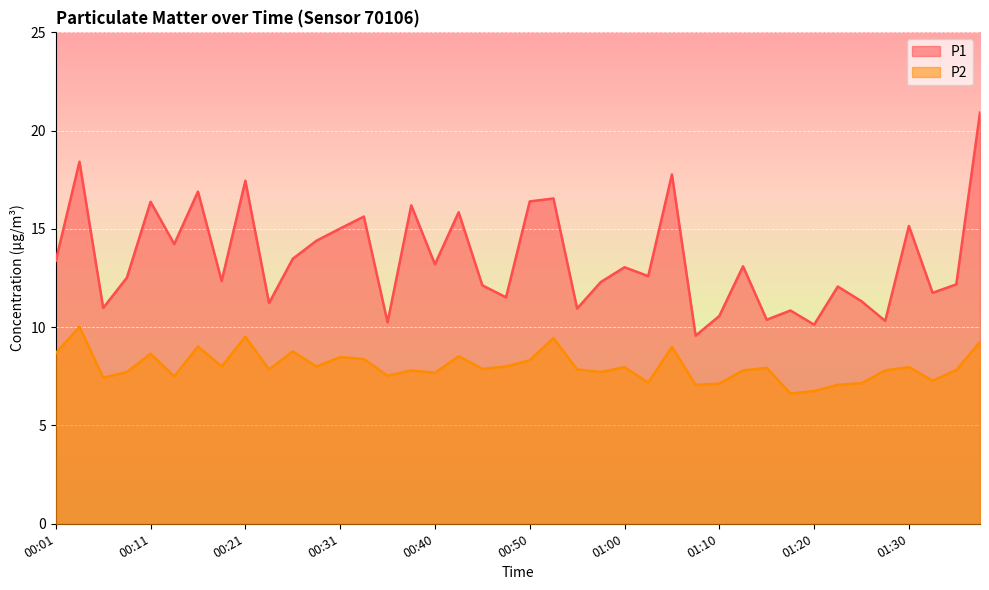

What are all the series names shown in the legend?

P1, P2